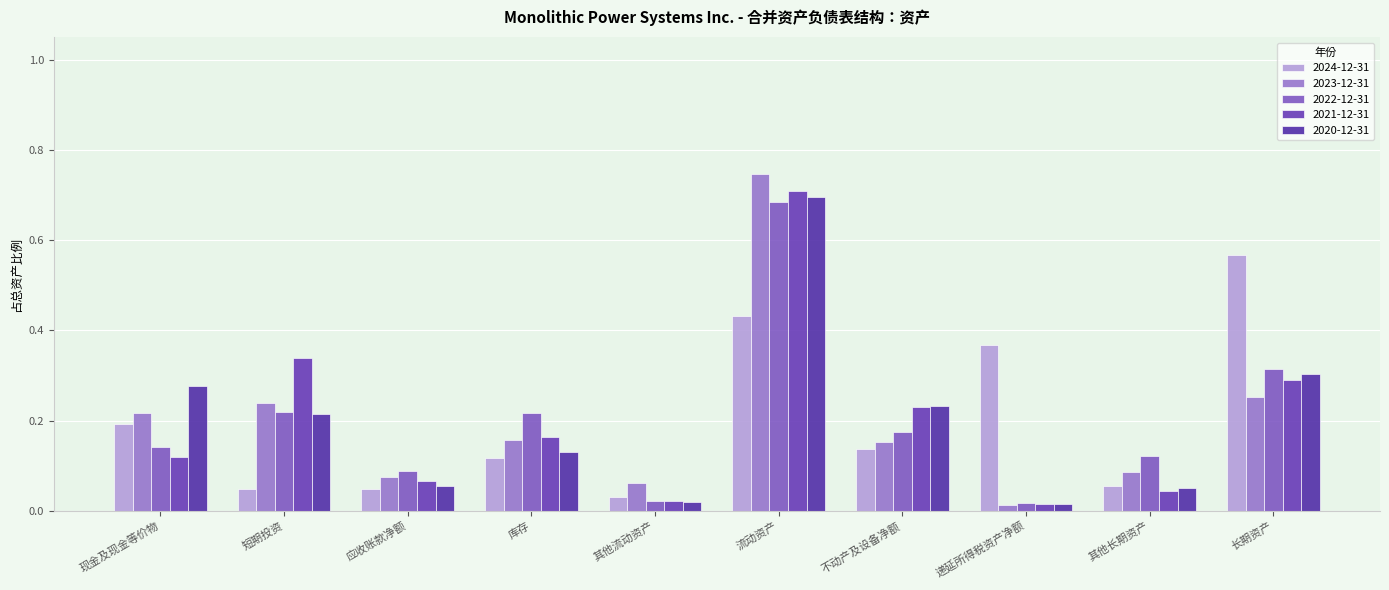

What is the sum of the 2024-12-31 values at 库存 and 短期投资?

0.2